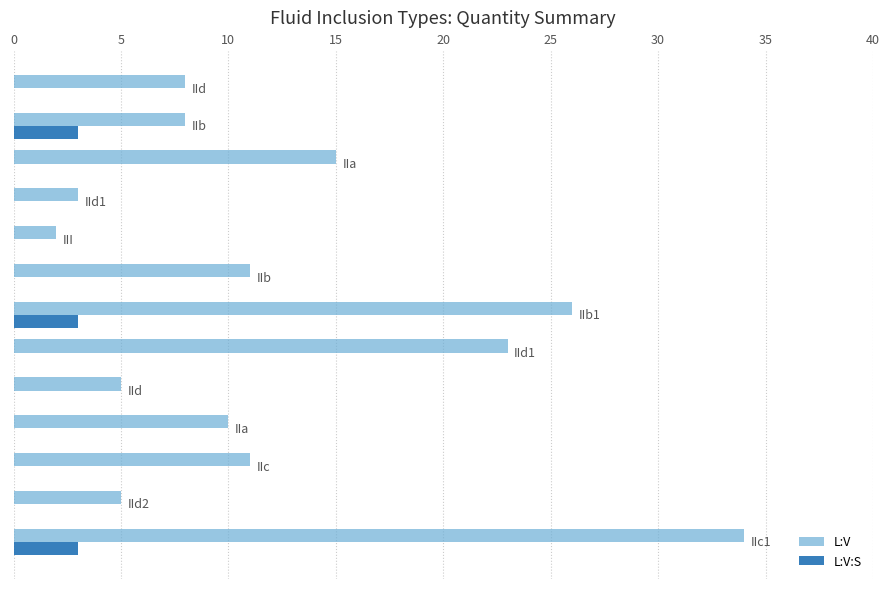

What is the maximum value for L:V?

34